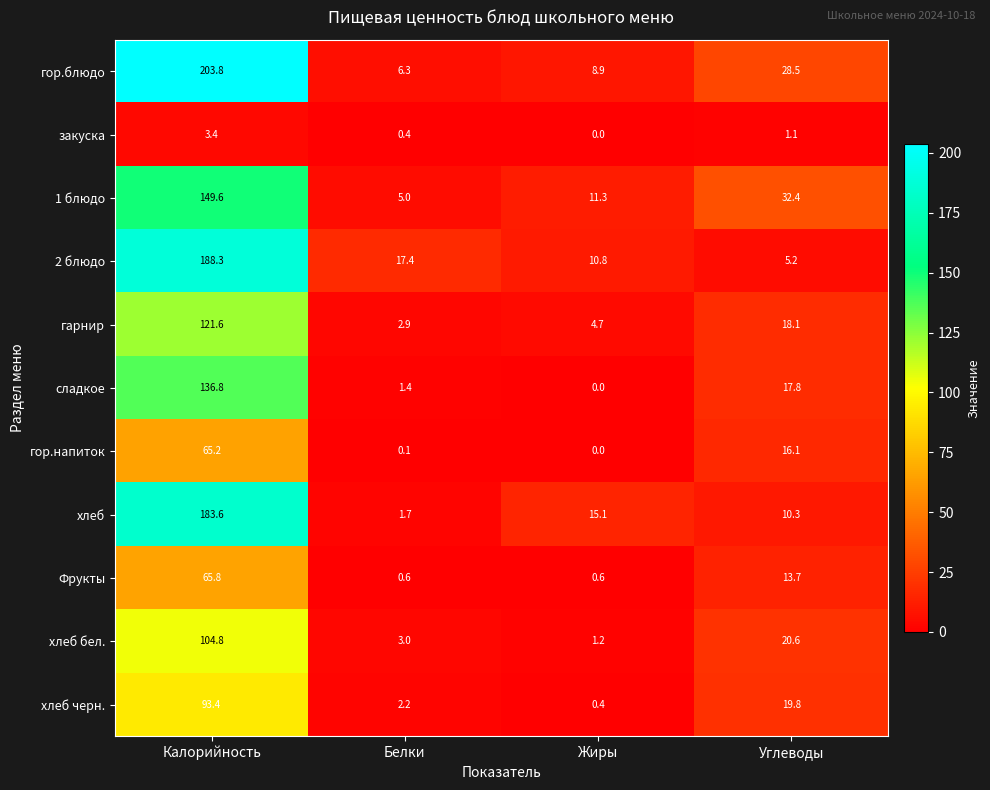

At which category is the sum across all series the highest?

Калорийность